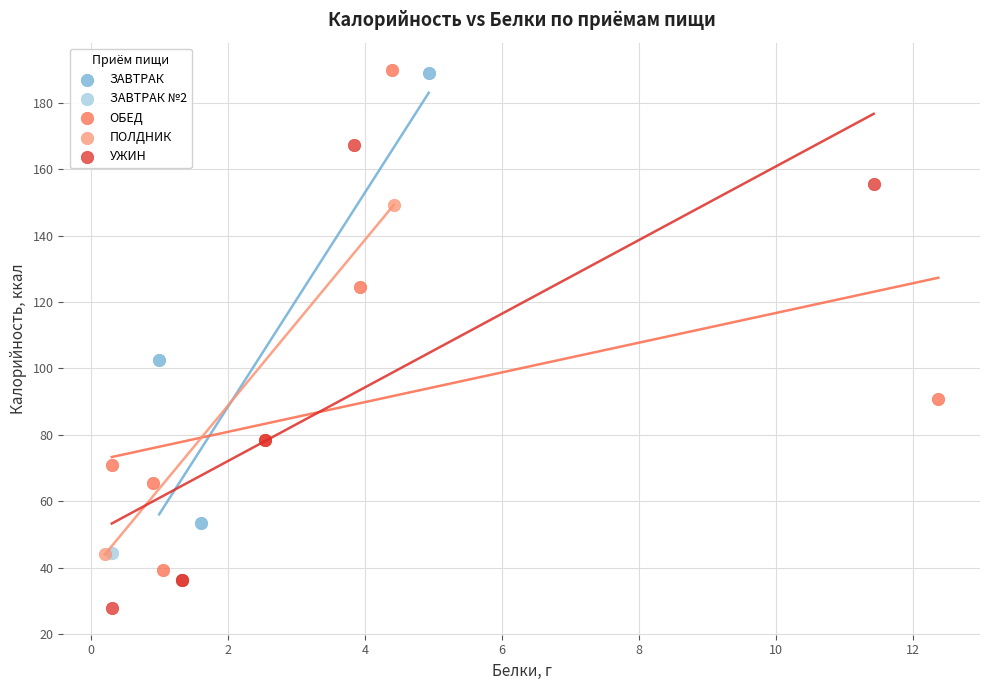

What are all the series names shown in the legend?

ЗАВТРАК, ЗАВТРАК №2, ОБЕД, ПОЛДНИК, УЖИН